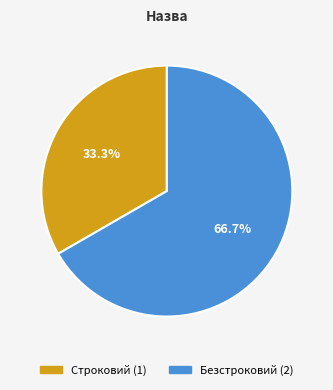

Count the number of slices in the pie.

2